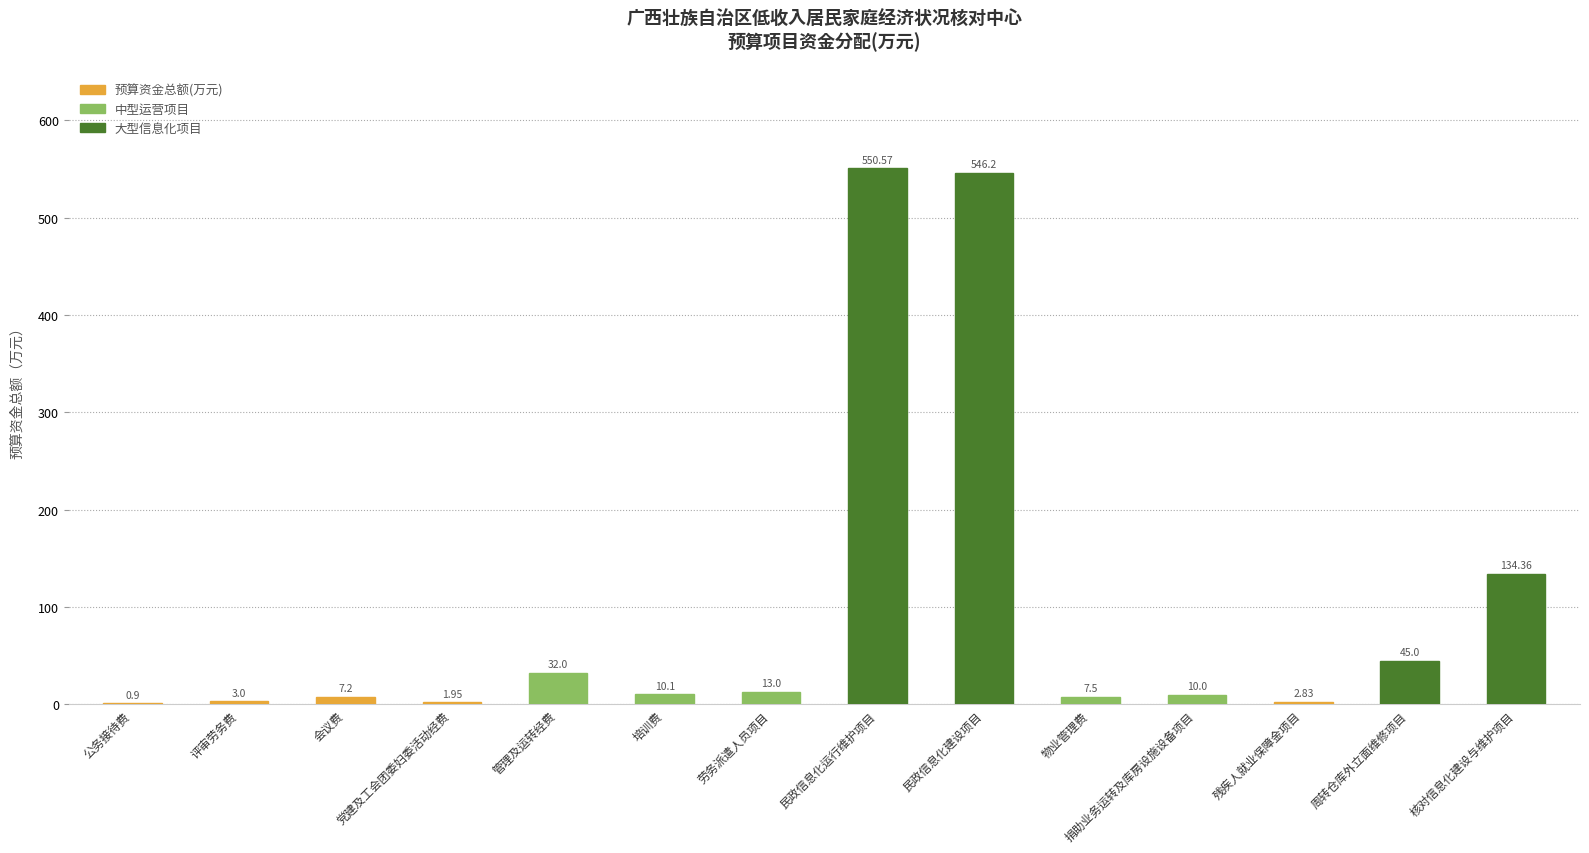

Which label corresponds to the largest value in the chart?

民政信息化运行维护项目